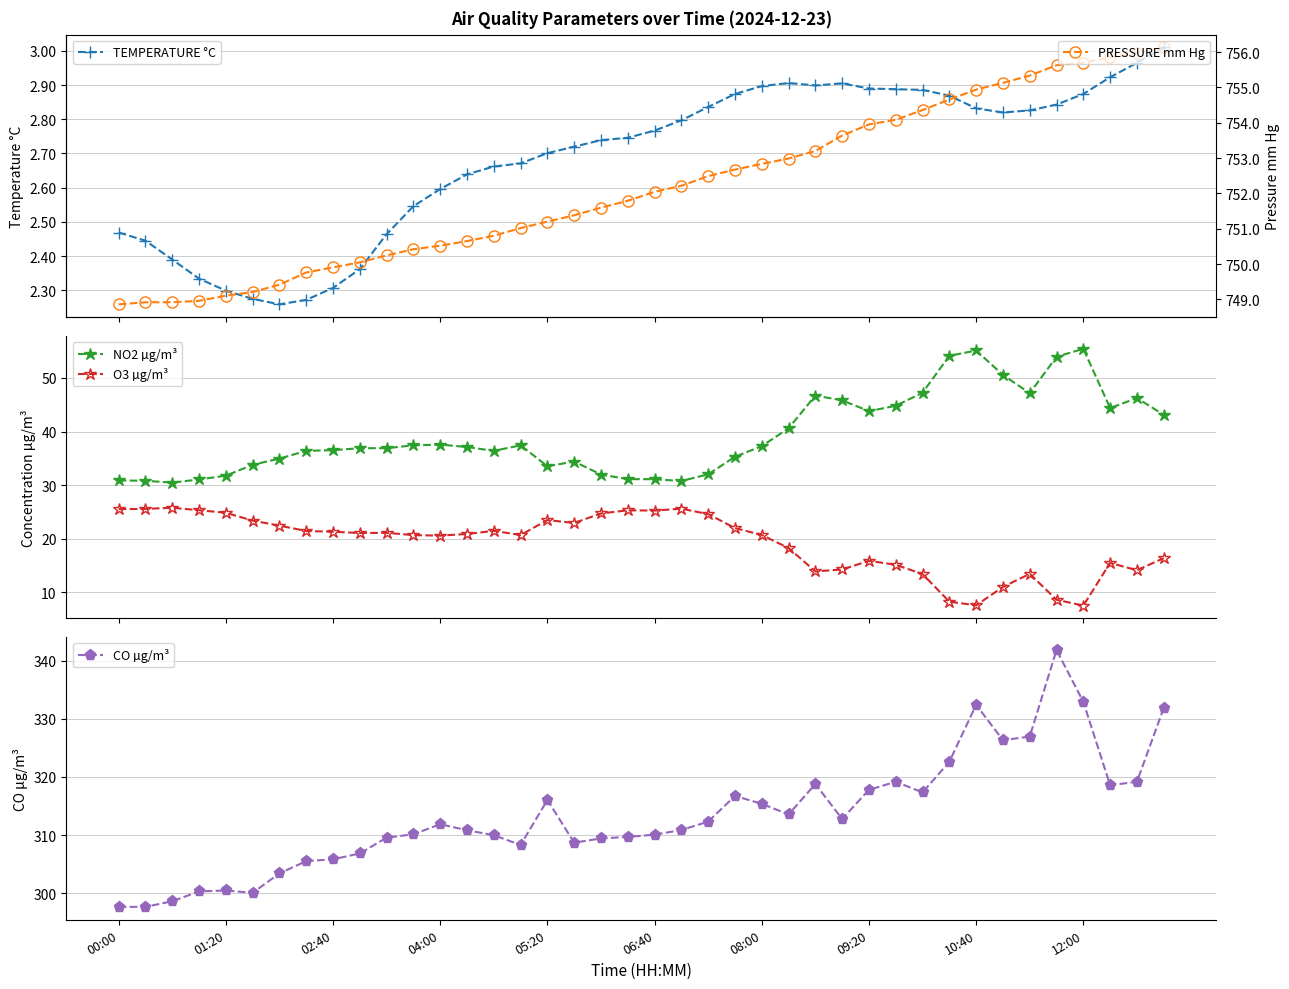

Where is CO µg/m³ nearest to the value 319?

38